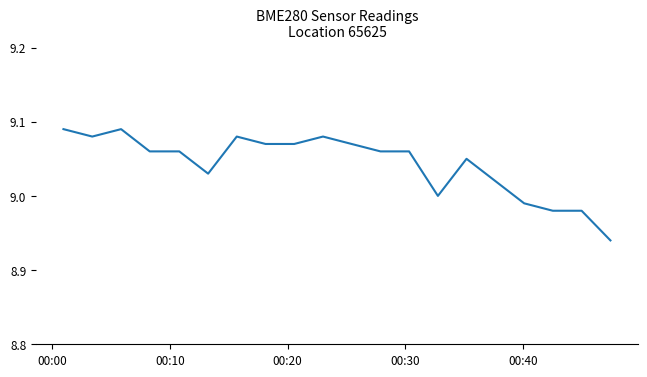

How many lines are shown in the chart?

1